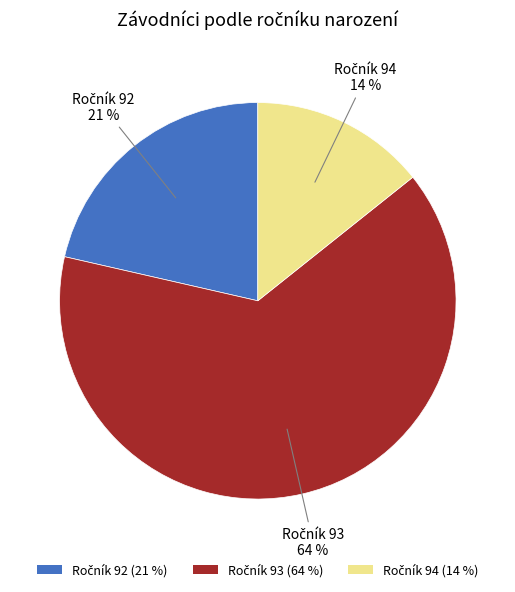

To the nearest percent, what is the average slice percentage?

33%